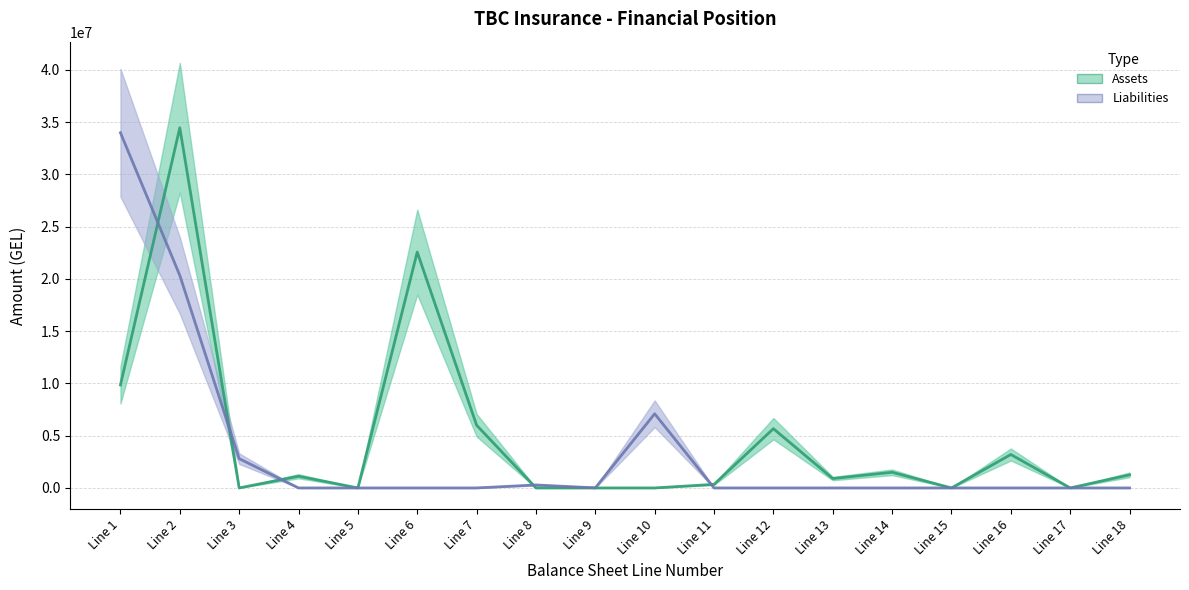

What is the value of the Assets point at the 1st from the left?

9852697.3